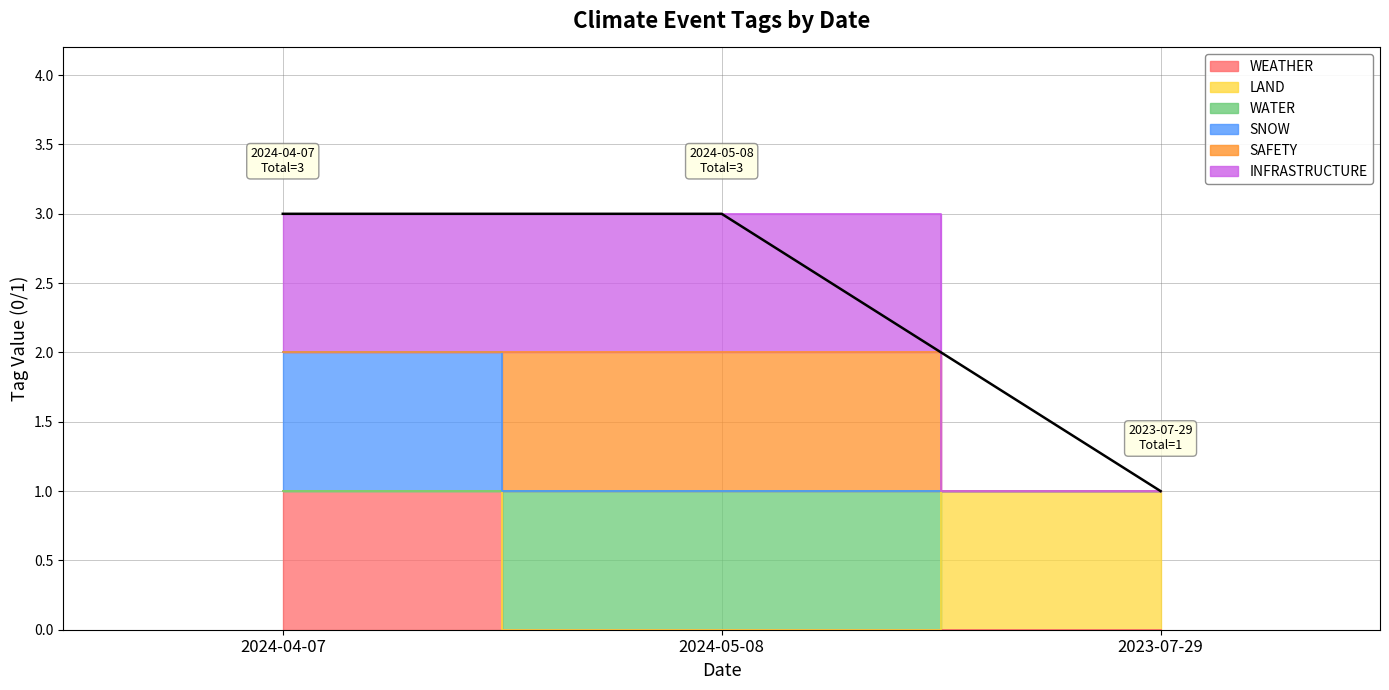

True or false: the data shows 2 at 2023-07-29.

False